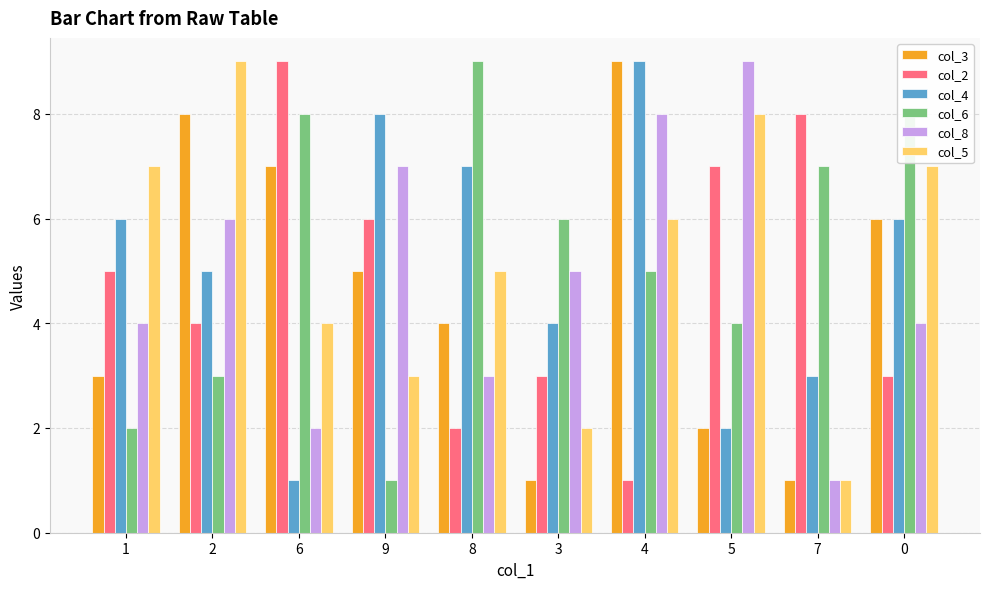

The col_8 series shows 3 at 6. True or false?

False